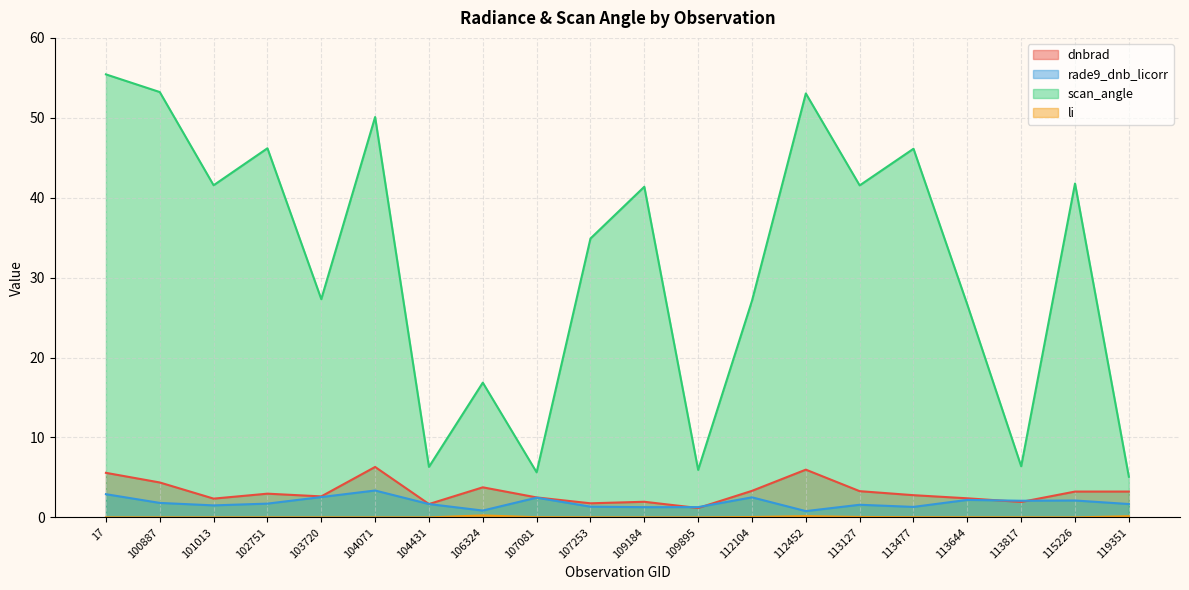

Between 115226 and 106324, which is larger?

106324